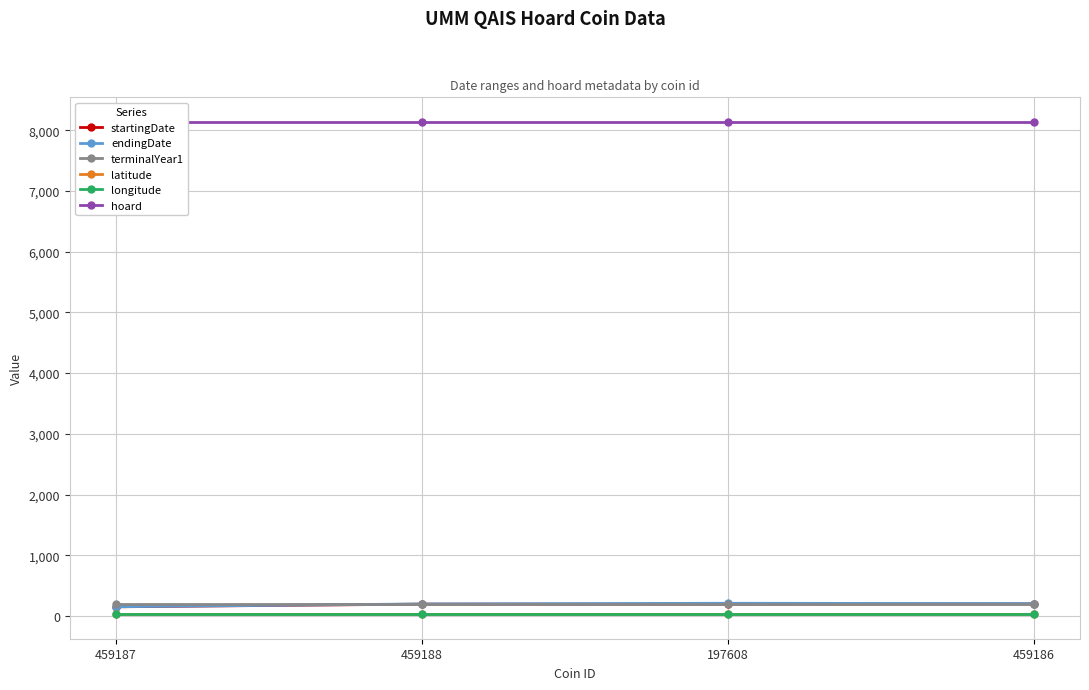

True or false: longitude and terminalYear1 intersect in this chart.

False